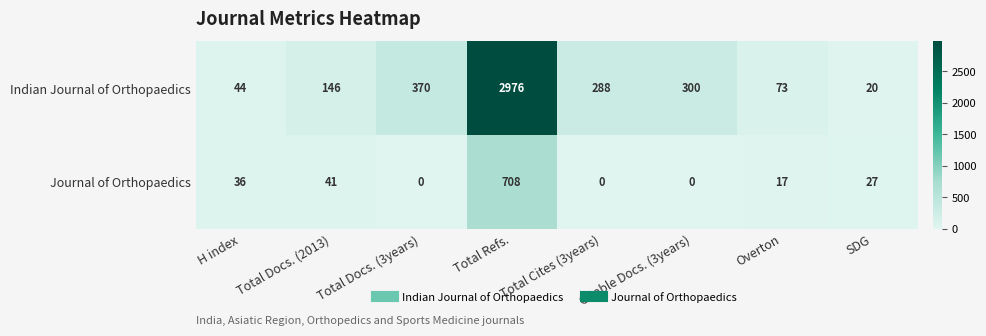

How many distinct data groups are displayed?

2